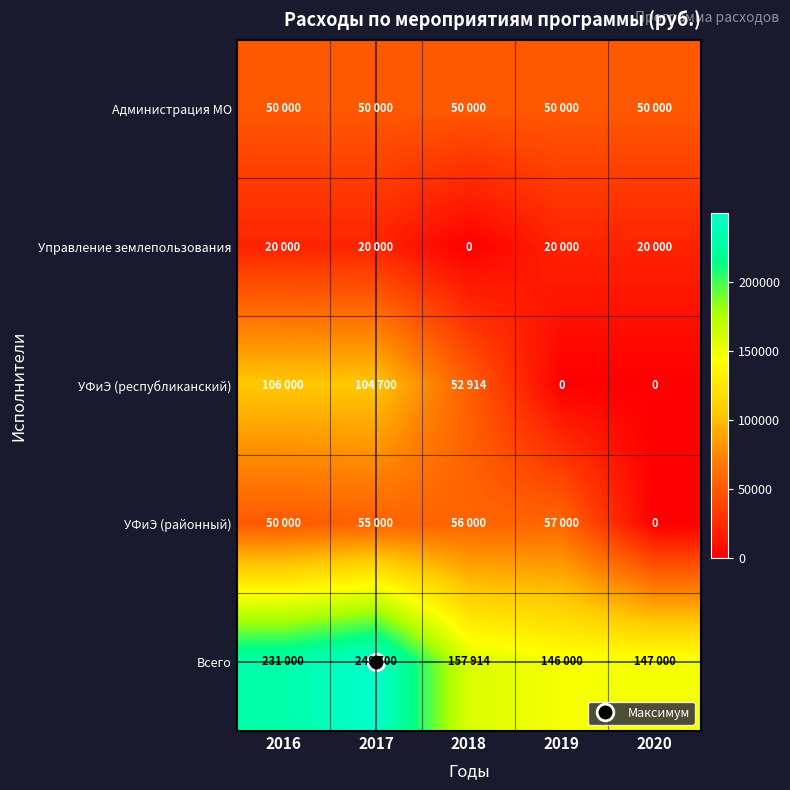

How many values in the Всего series exceed 157914?

2